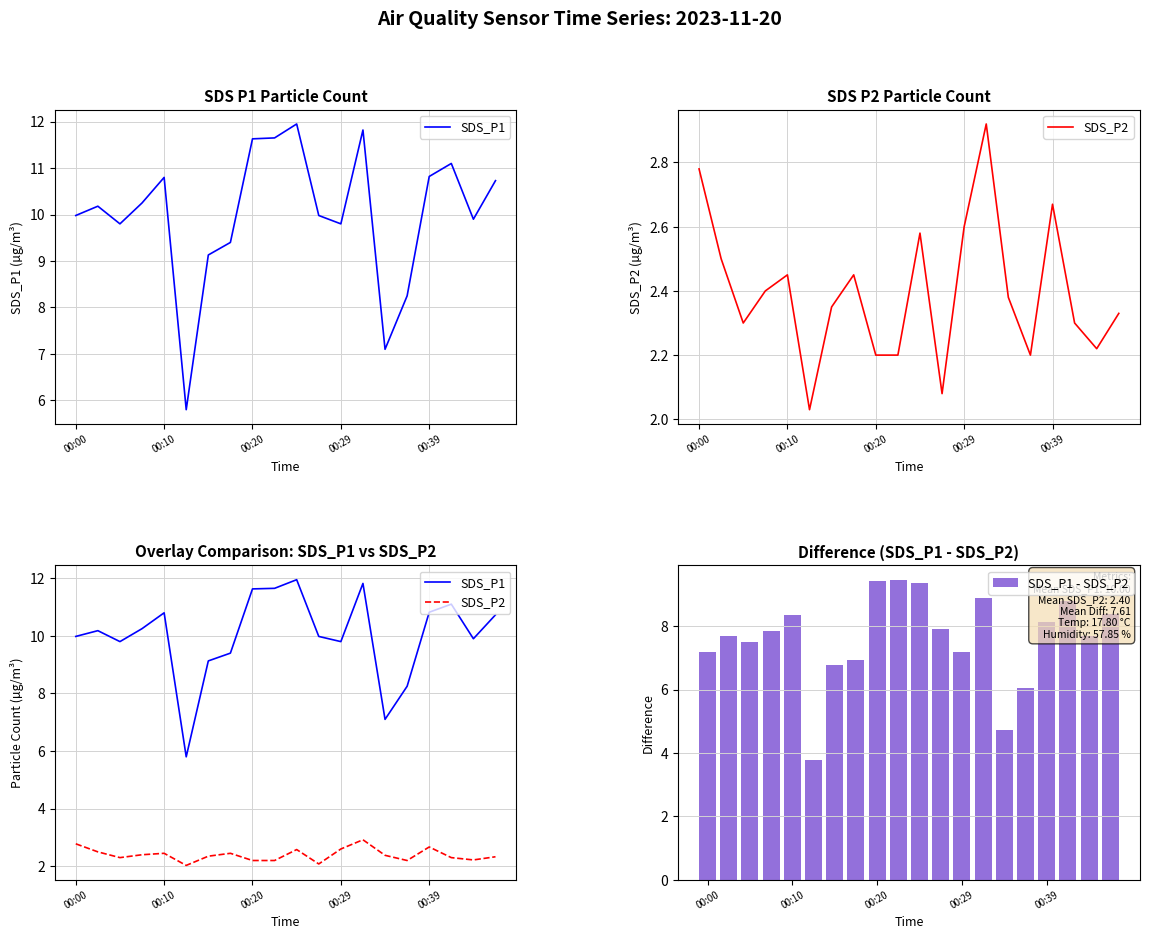

What is the difference between the second highest and minimum values in the SDS_P1 - SDS_P2 series?

5.7